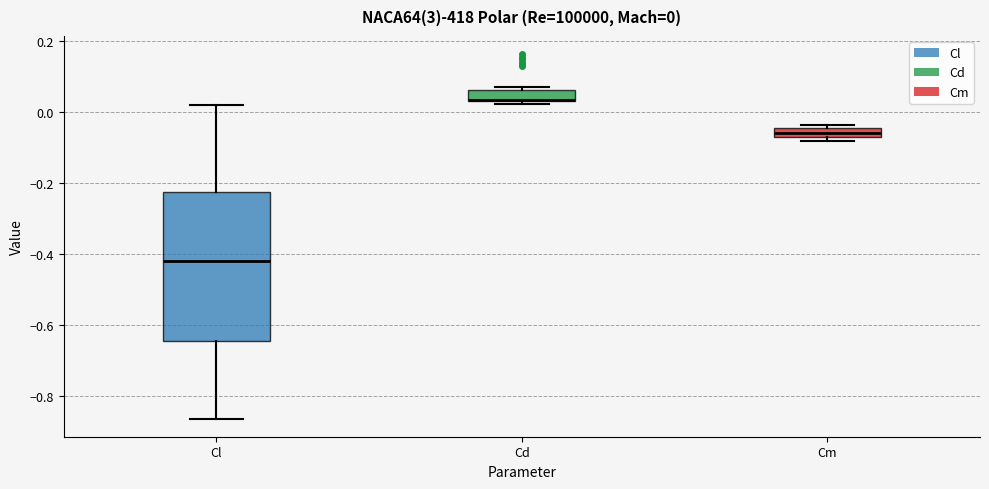

Comparing the boxes themselves (not the whiskers), which one is the tallest?

Cl